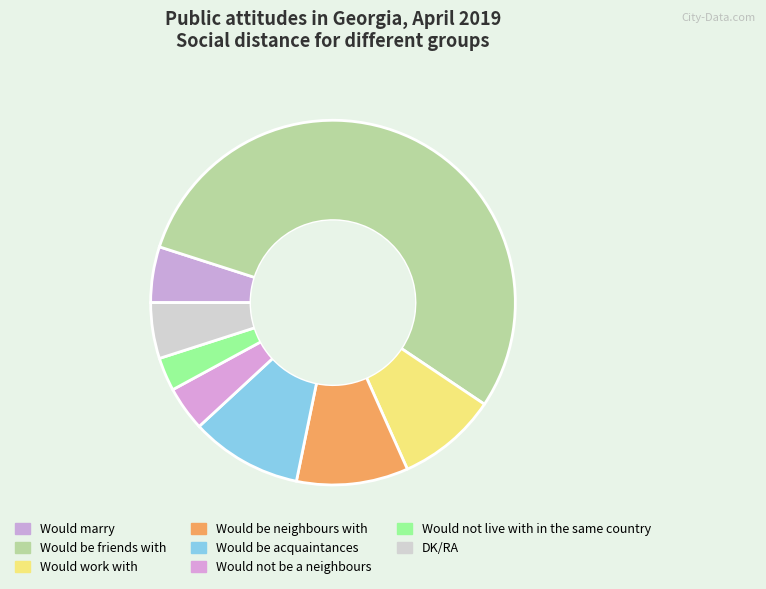

How many slices are in this pie chart?

8